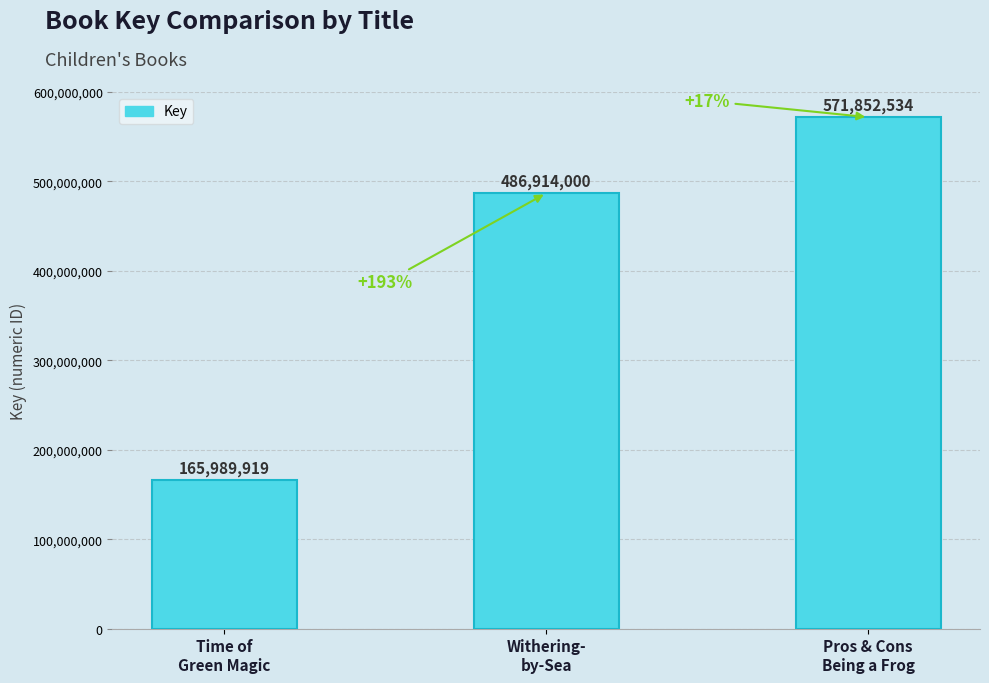

Count the values in the range 165989919 to 571852534.

3